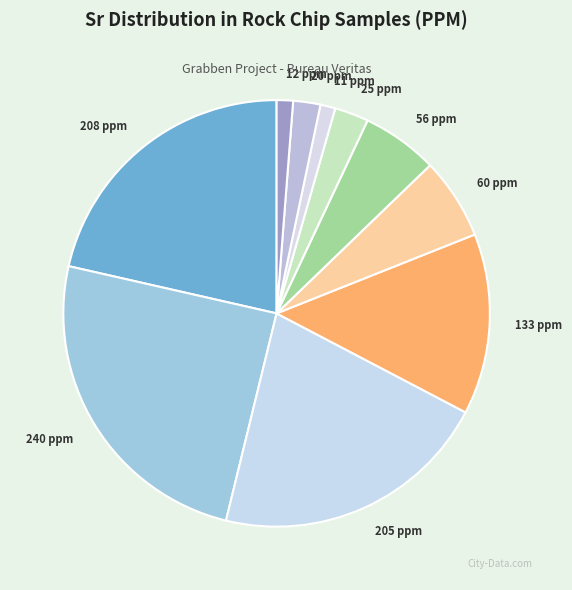

Does 60 ppm represent more than half of the total?

No